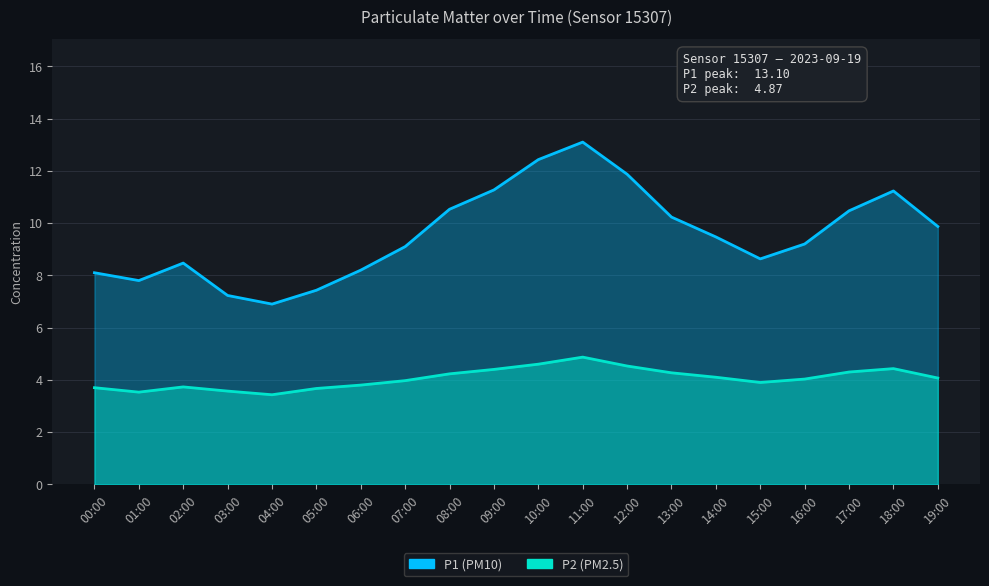

The value of P2 at 09:00 is 1.9. True or false?

False